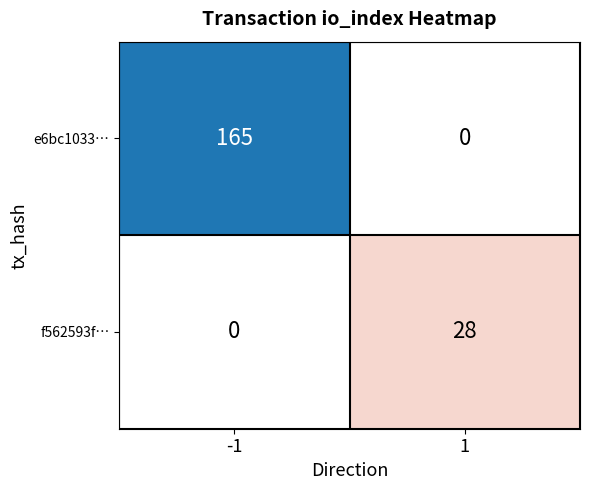

What is the difference between the f562593f… values at -1 and 1?

28